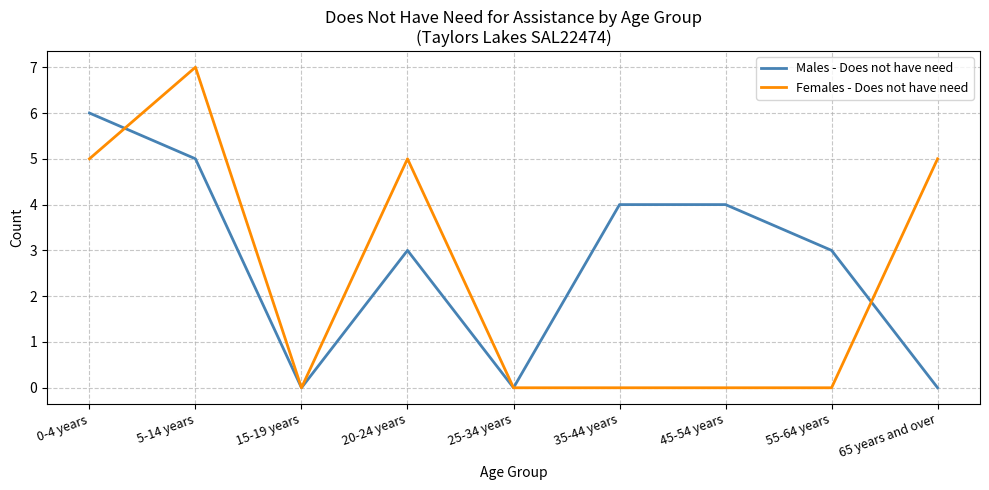

The Males - Does not have need series shows 4 at 20-24 years. True or false?

False